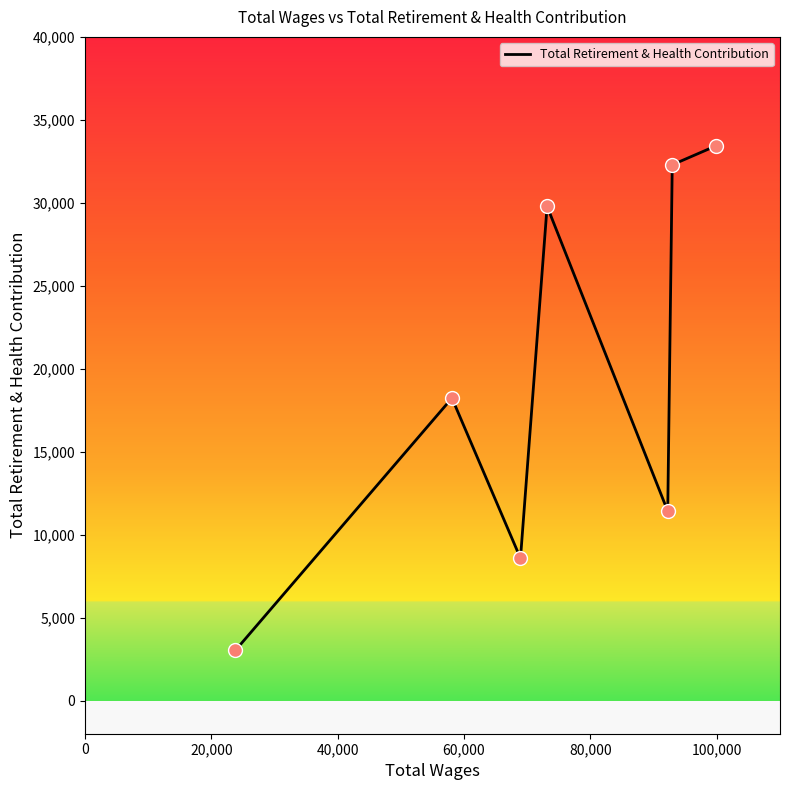

True or false: the data has more than 0 interior local peaks.

True